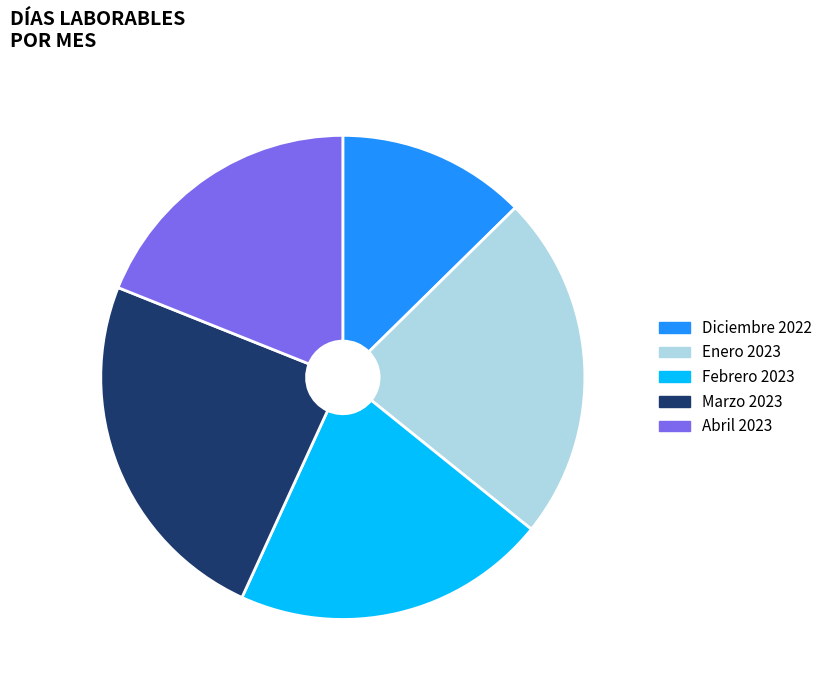

Between Febrero 2023 and Diciembre 2022, which is larger?

Febrero 2023